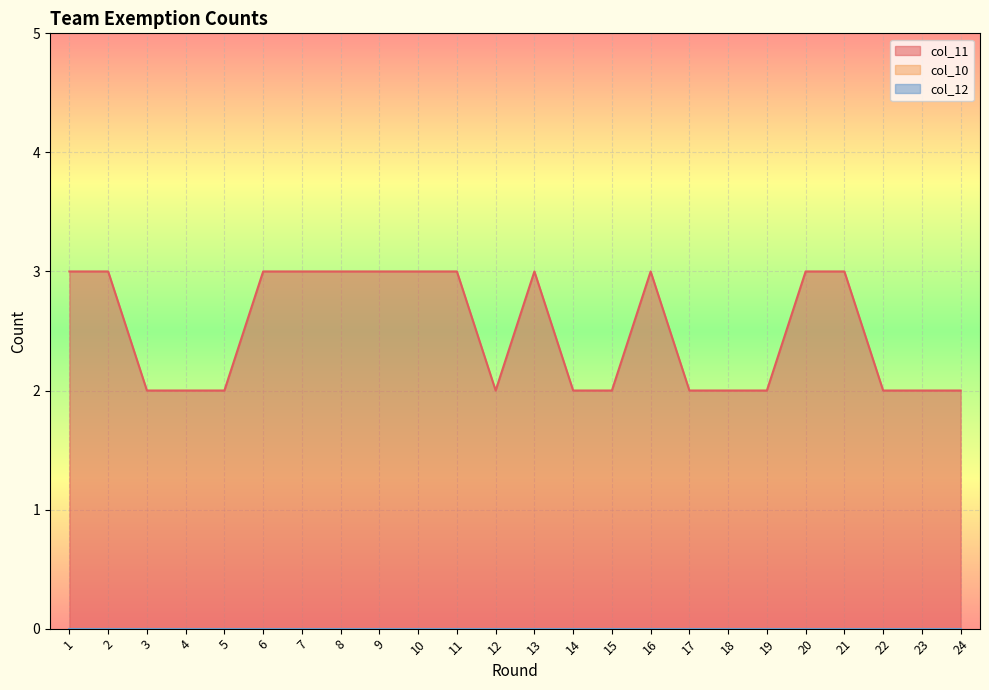

Which label corresponds to the smallest value in the chart?

1